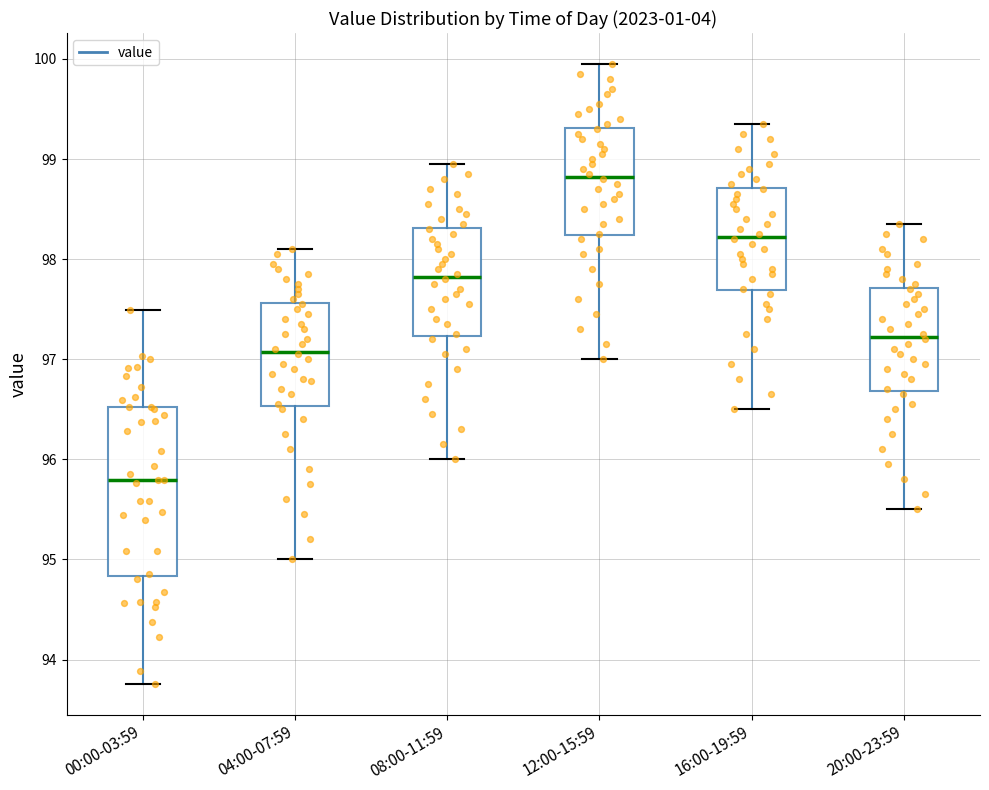

Which box is the tallest, from its lower edge to its upper edge?

00:00-03:59